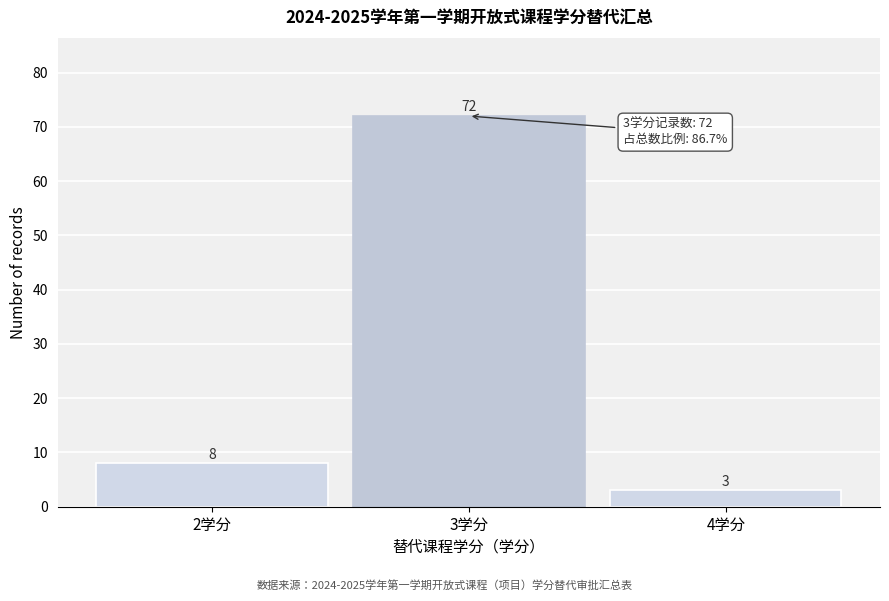

Reading left to right, extract all data points from this chart.

2学分=8	3学分=72	4学分=3